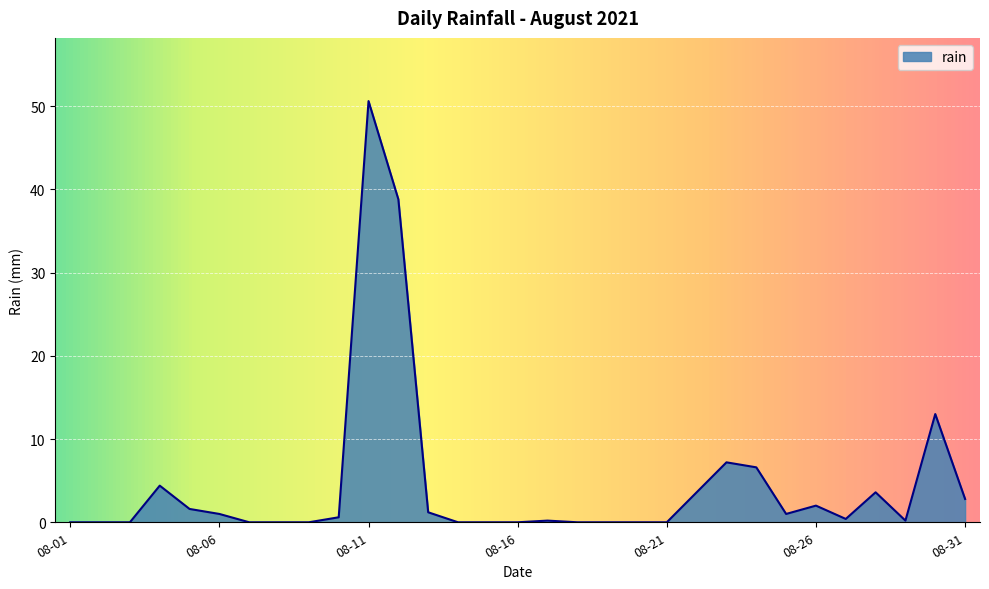

Count the number of data series in this chart.

1